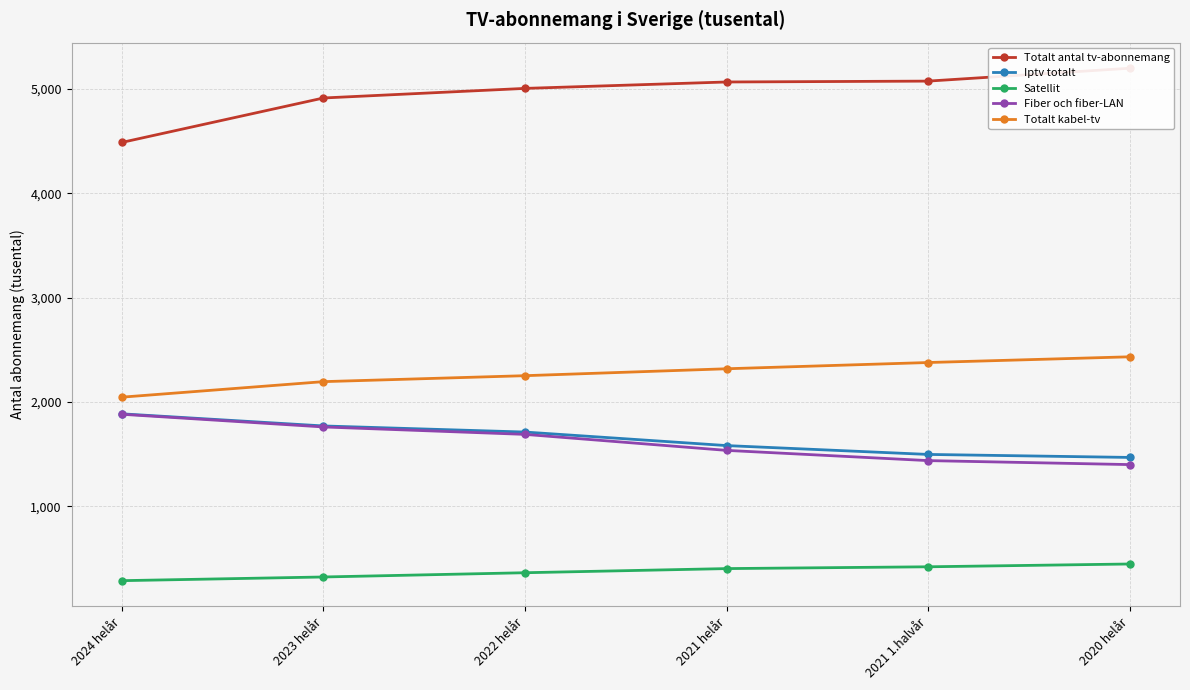

What is the sum of the Fiber och fiber-LAN values at 2023 helår and 2024 helår?

3641.7